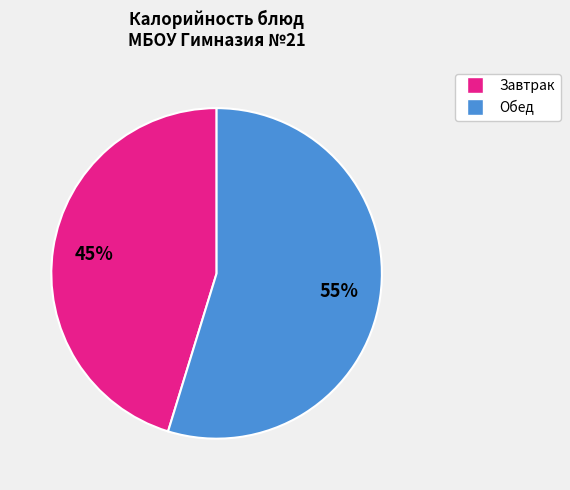

Is there a majority slice in this chart?

Yes